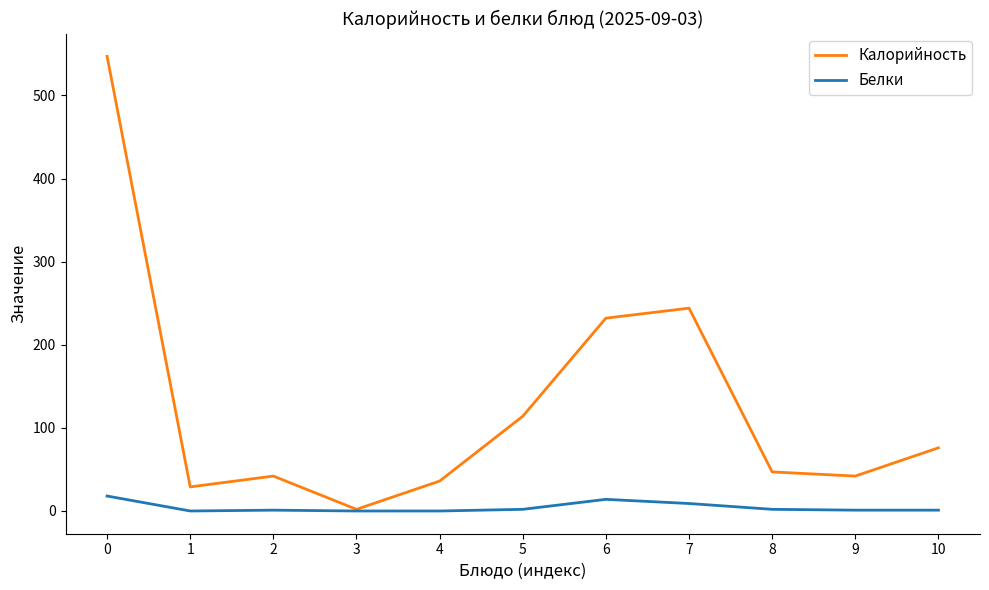

What is the greatest value displayed?

547